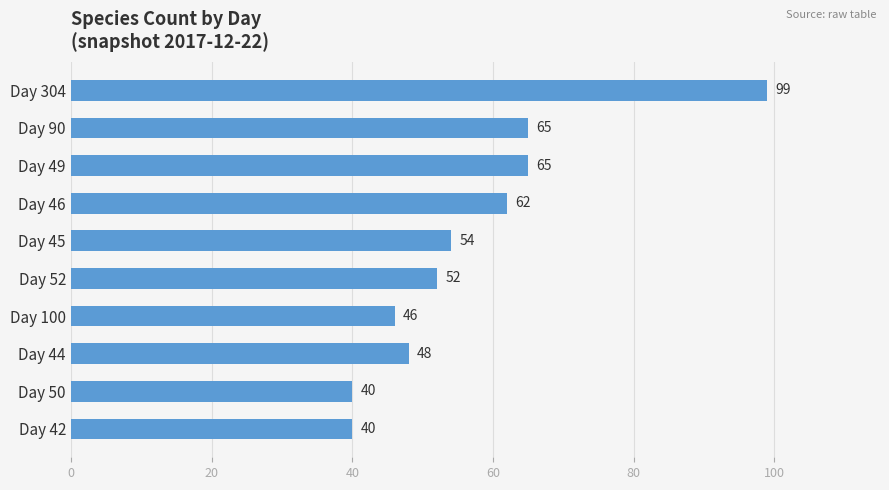

What is the label of the 8th bar from the top?

Day 44